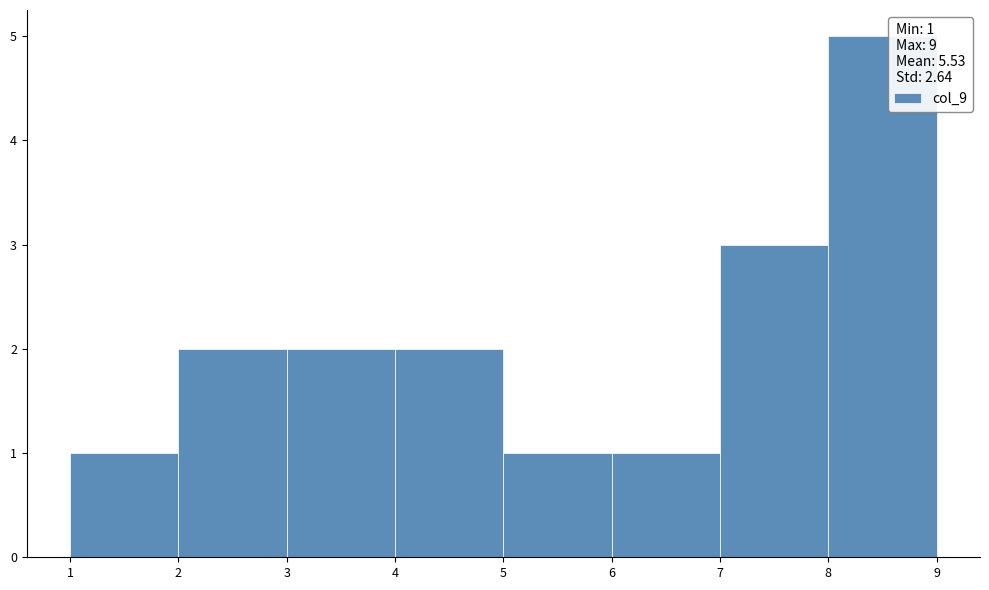

What is the height of the bar covering 5 to 6 on the x-axis? The values are not printed on the chart, so give them approximately, as read against the axis.

1